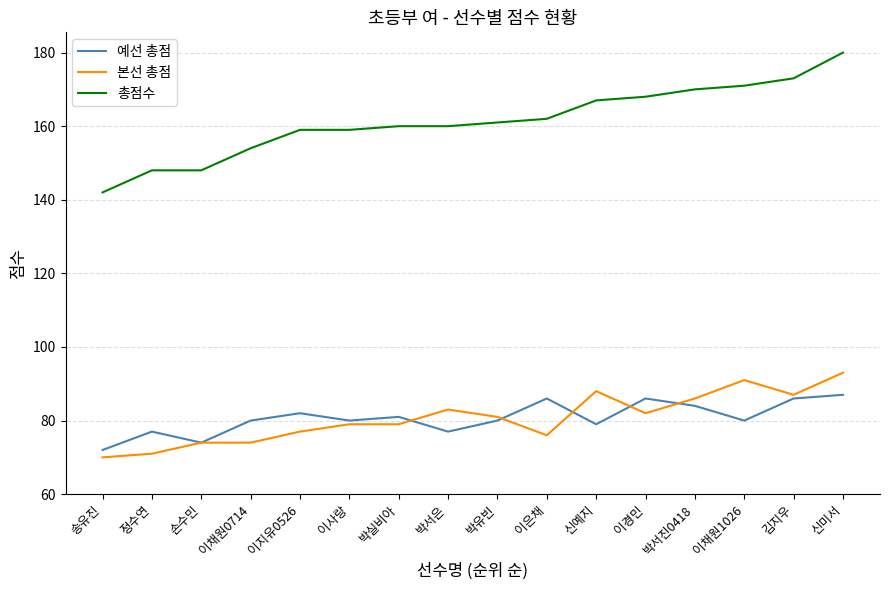

The 총점수 series shows 180 at 신미서. True or false?

True